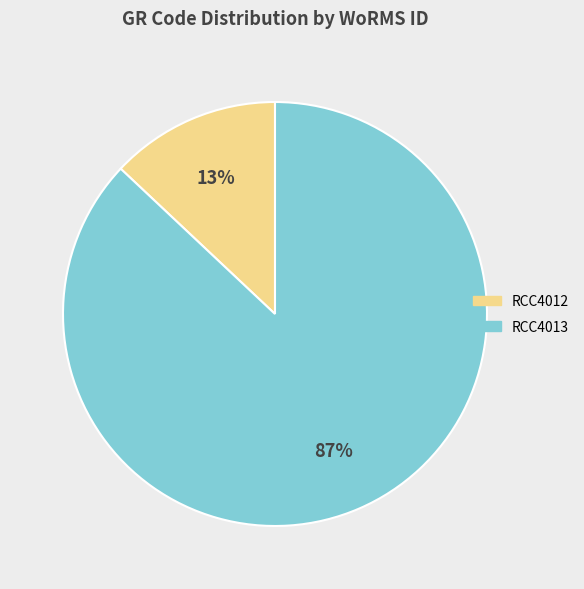

True or false: RCC4013 accounts for 87% of the total.

True